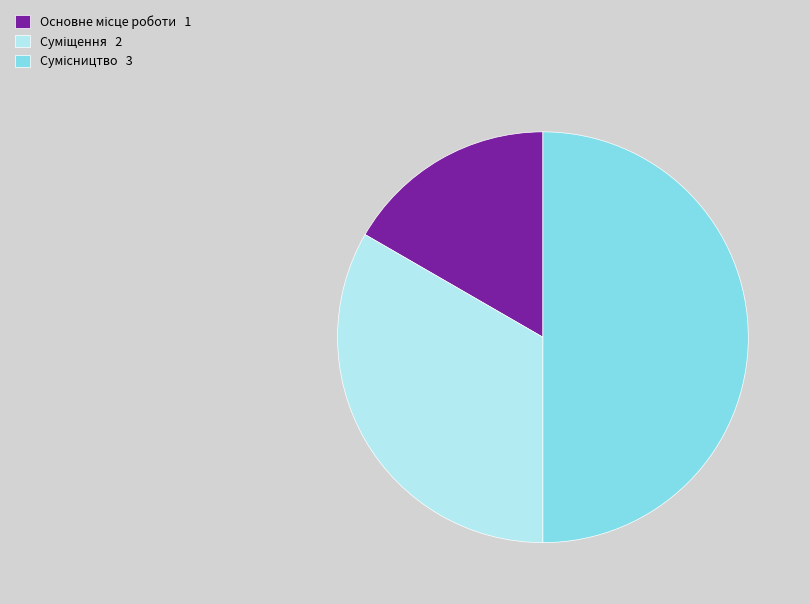

Count the number of slices in the pie.

3